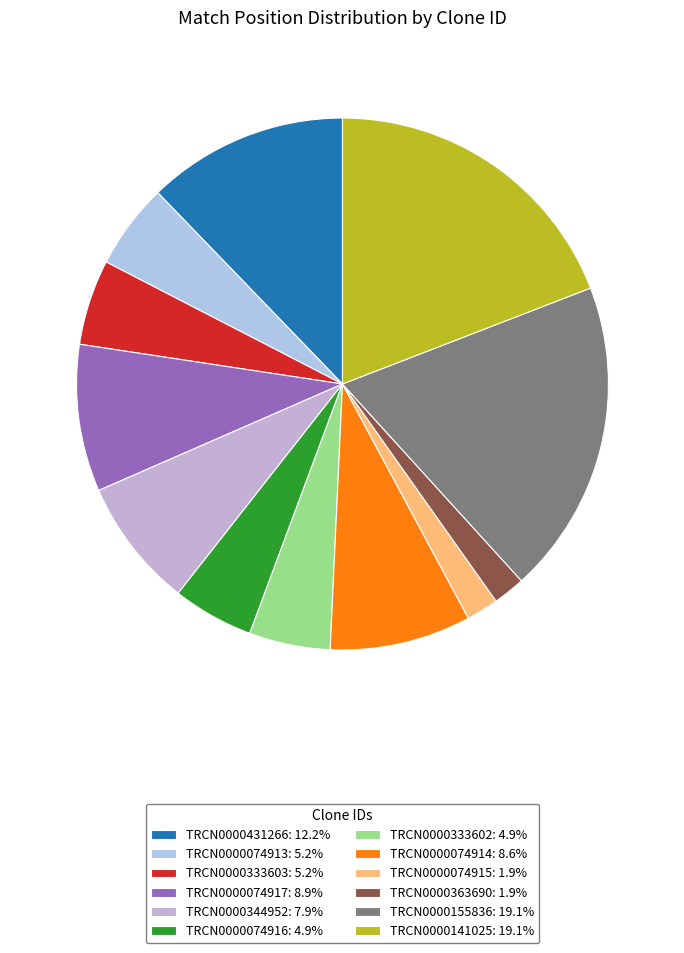

Count the number of slices in the pie.

12